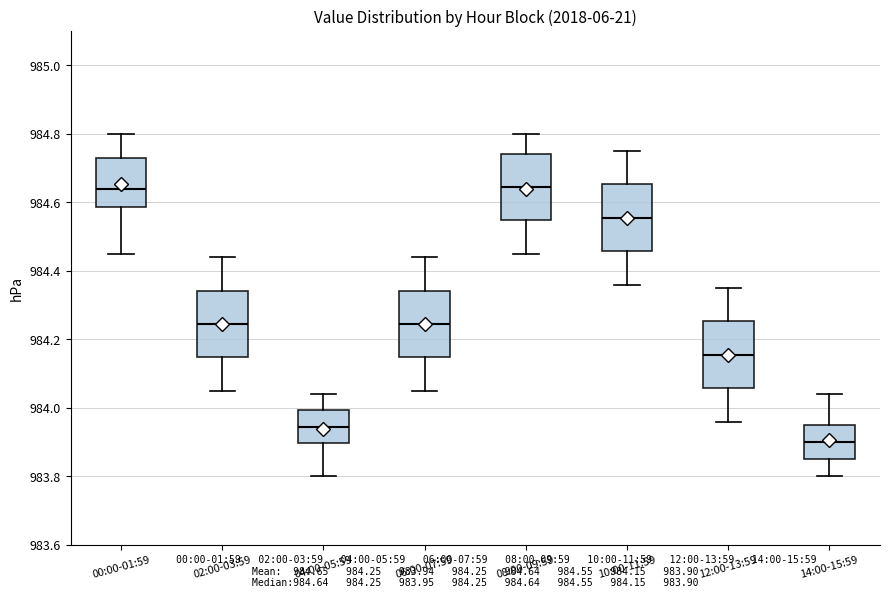

Where does the upper whisker of the box for 06:00-07:59 end on the y-axis? The values are not printed on the chart, so give them approximately, as read against the axis.

984.44